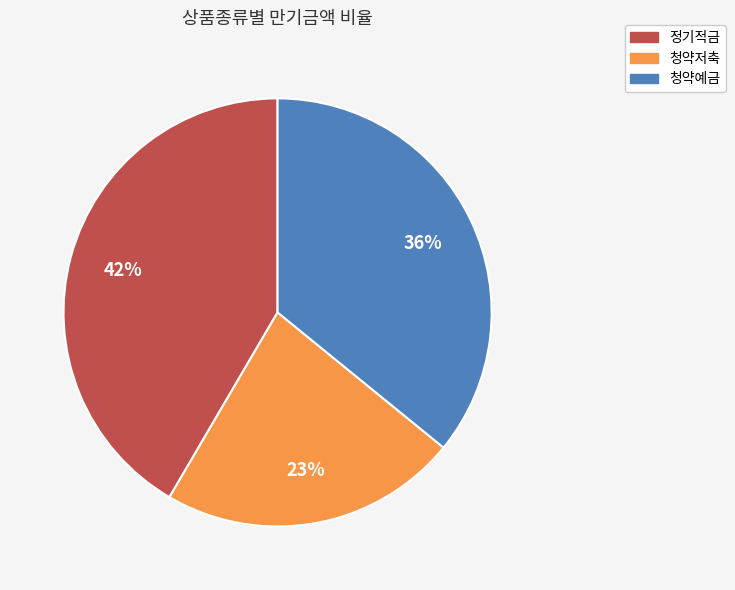

Do 정기적금 and 청약저축 together represent more than half of the pie?

Yes